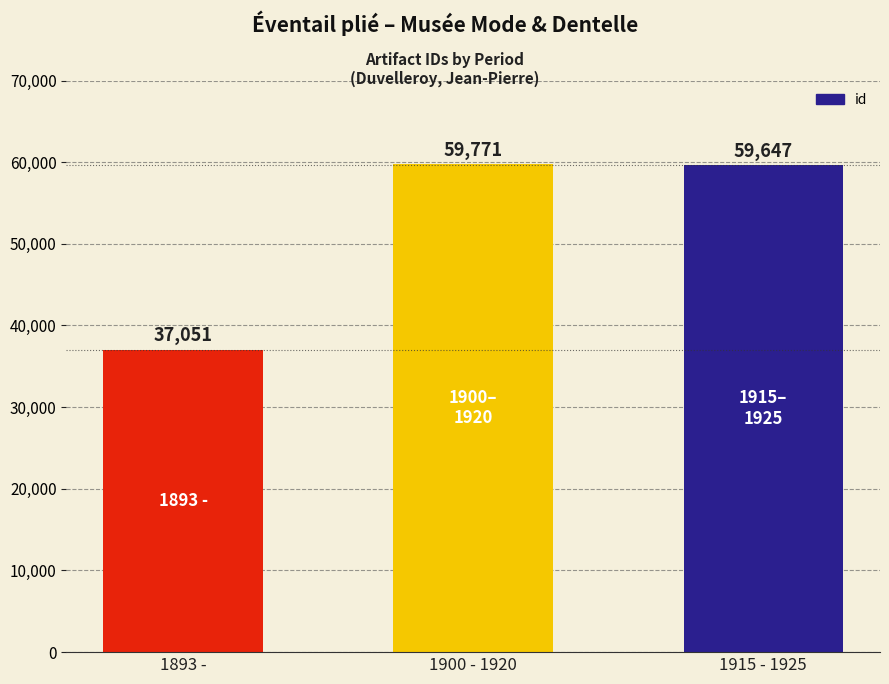

What is the difference between the maximum and minimum values?

22720